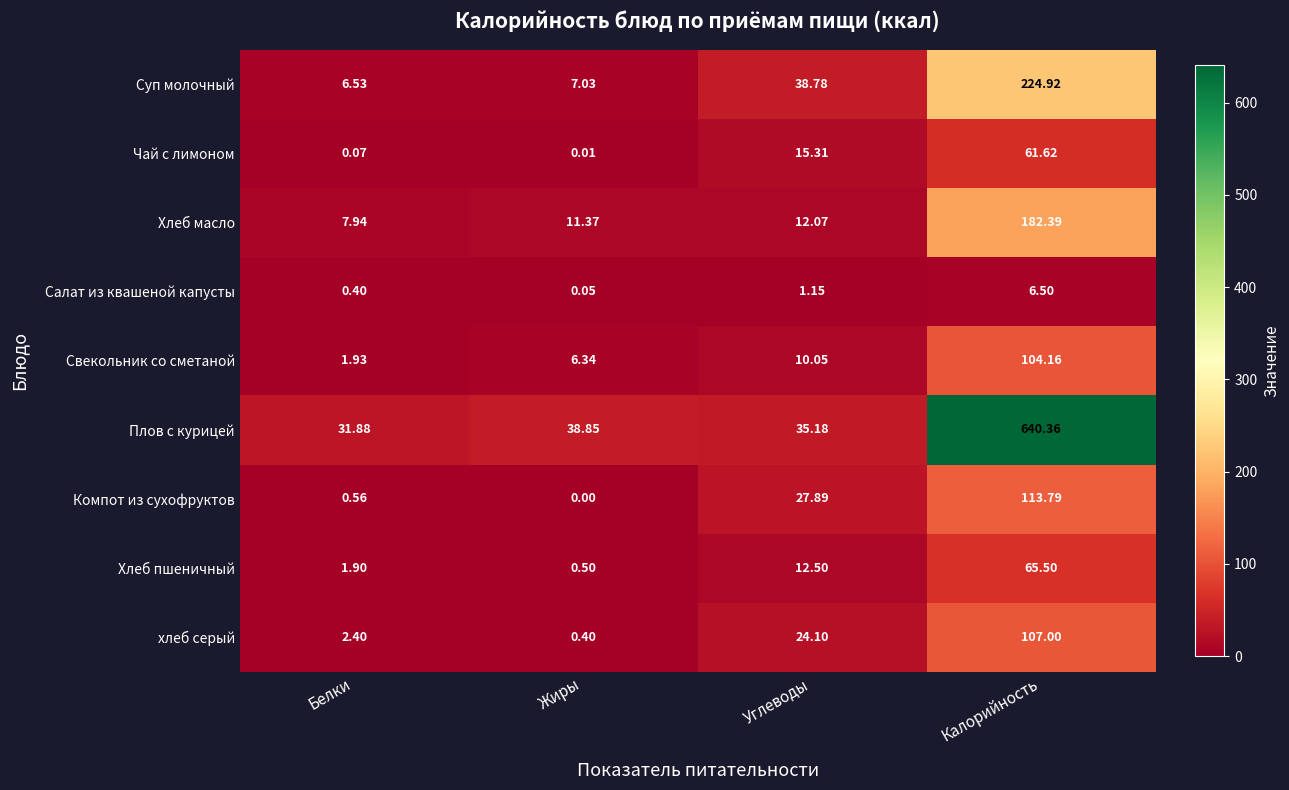

At how many categories does at least one series exceed 221?

1